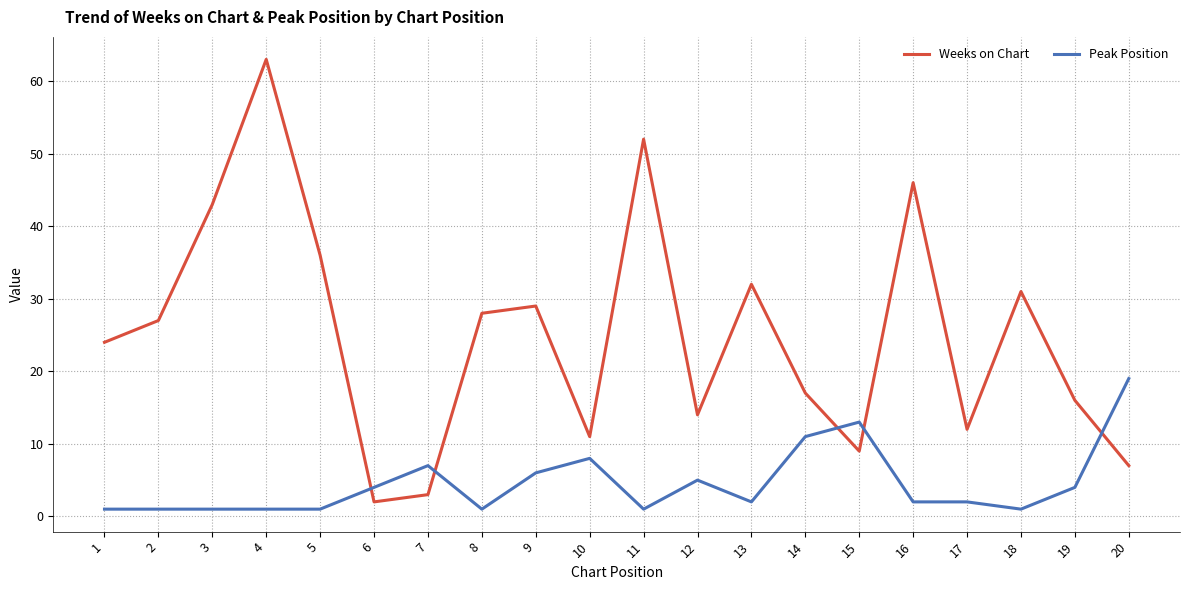

What is the difference between the maximum and minimum values in the Weeks on Chart series?

61